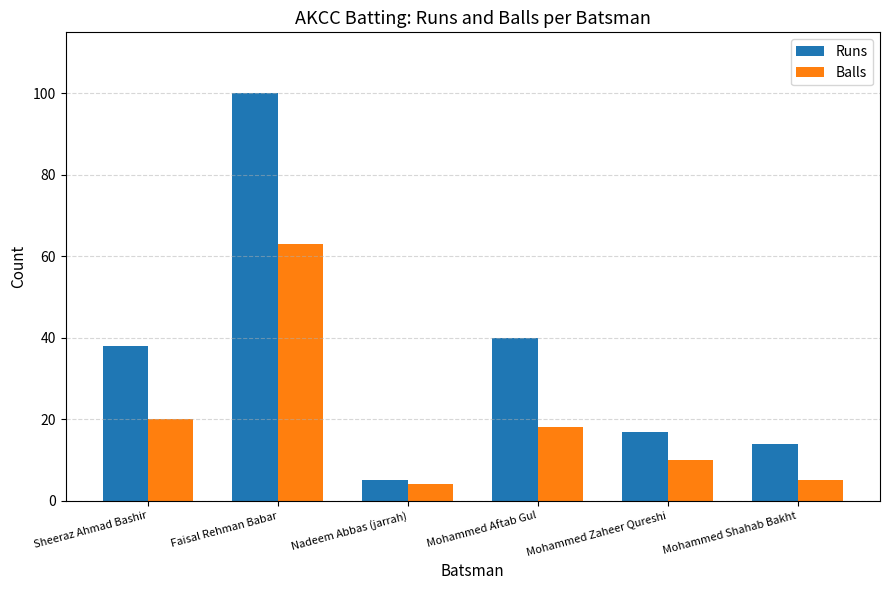

At which category is the sum across all series the highest?

Faisal Rehman Babar